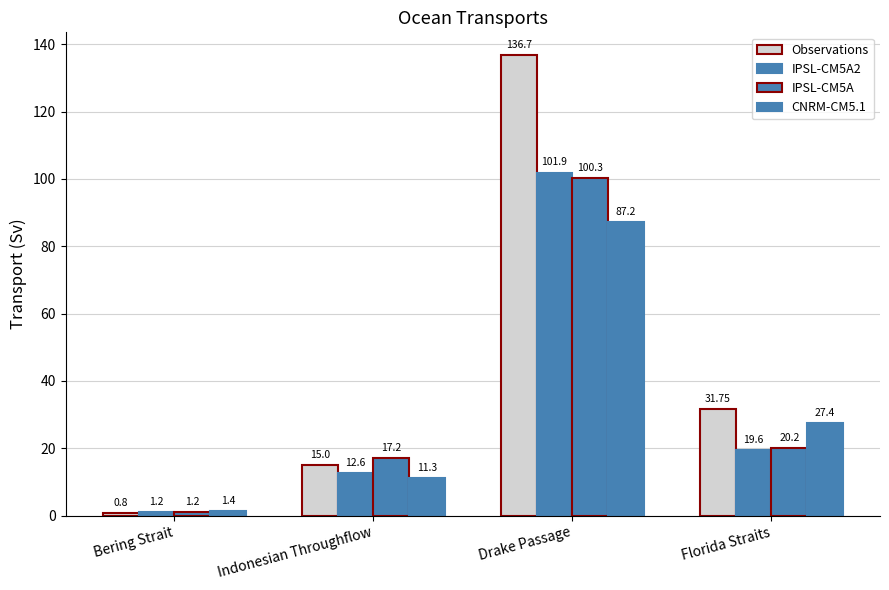

How many series are shown in this chart?

4